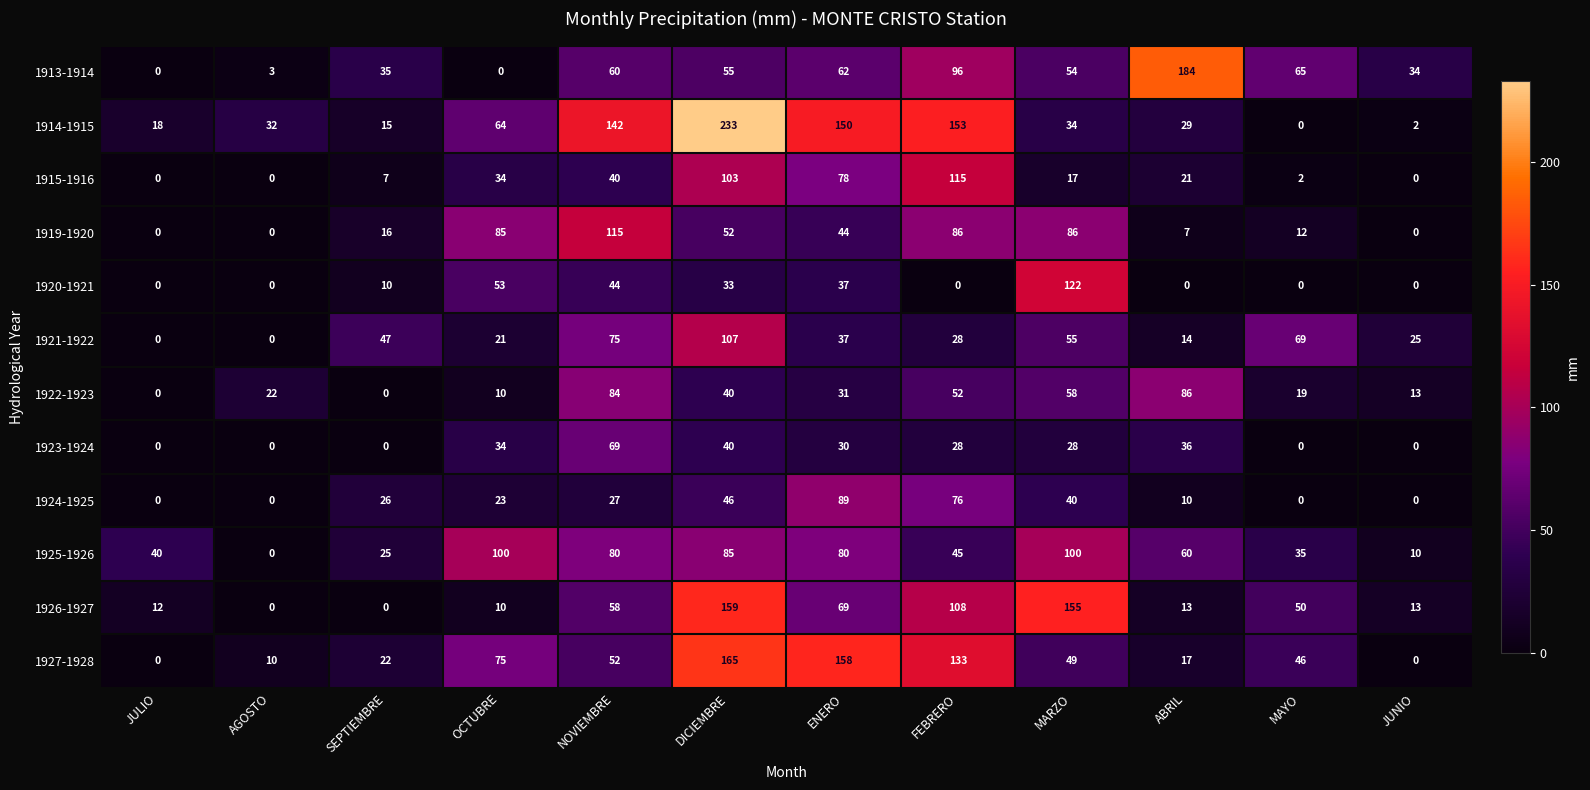

Where is 1913-1914 nearest to the value 92?

FEBRERO